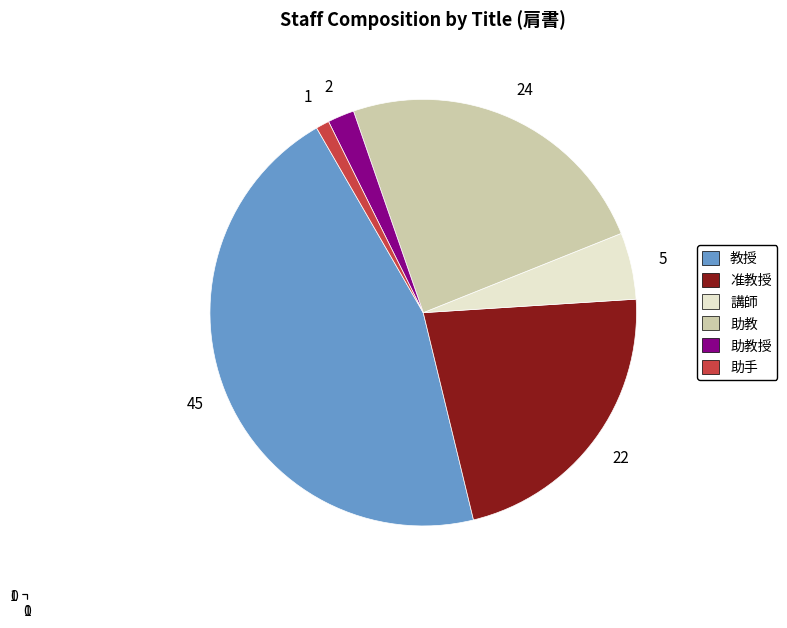

How many segments does this pie chart have?

6